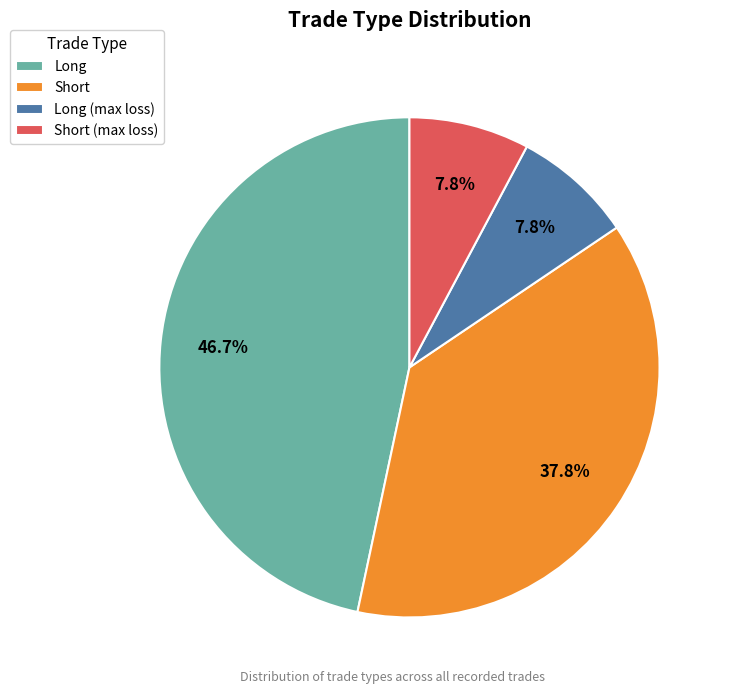

To the nearest percent, what portion does Long (max loss) represent?

8%